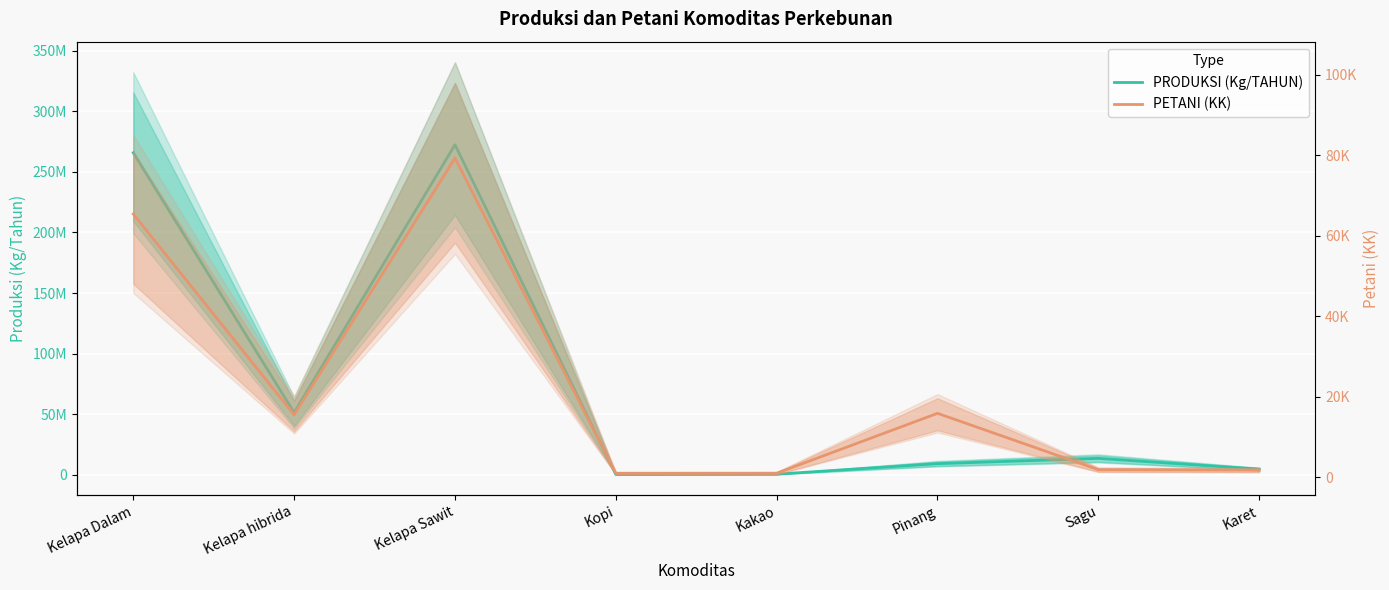

At which label does PRODUKSI (Kg/TAHUN) first exceed 13487815?

Kelapa Dalam